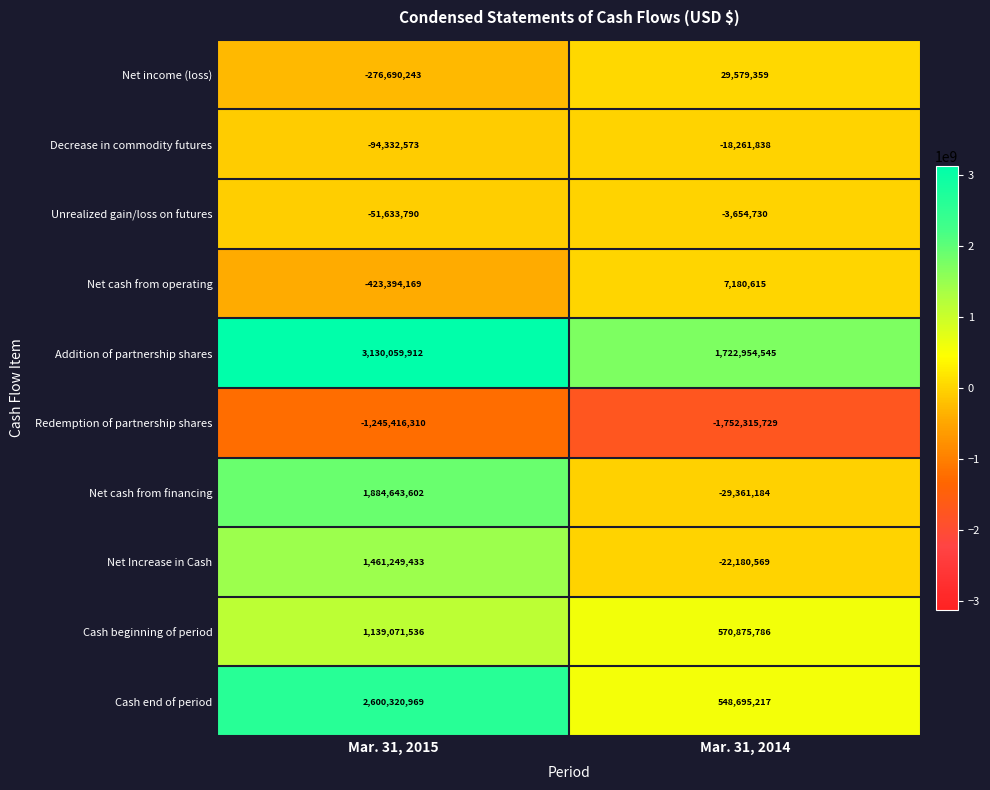

What is the greatest value displayed?

3130059912